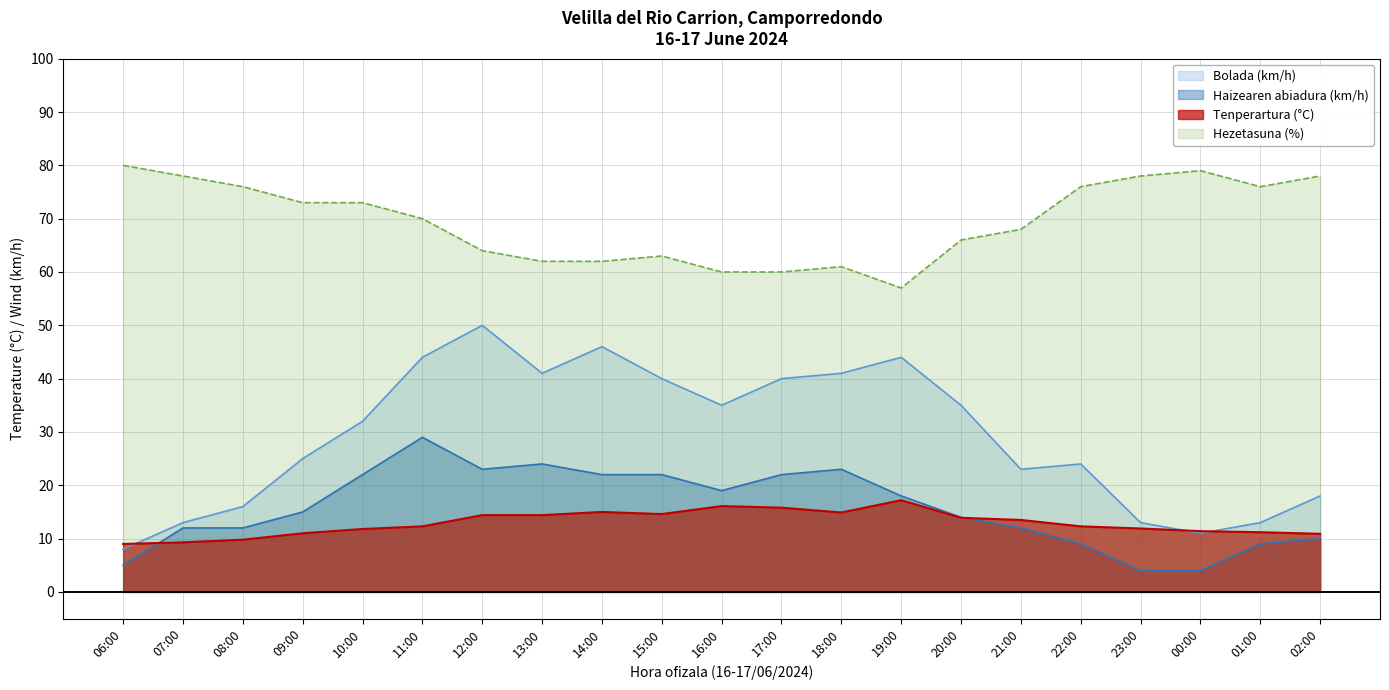

List the labels in order of Tenperartura (°C) value, largest first.

19:00, 16:00, 17:00, 14:00, 18:00, 15:00, 12:00, 13:00, 20:00, 21:00, 11:00, 22:00, 23:00, 10:00, 00:00, 01:00, 09:00, 02:00, 08:00, 07:00, 06:00